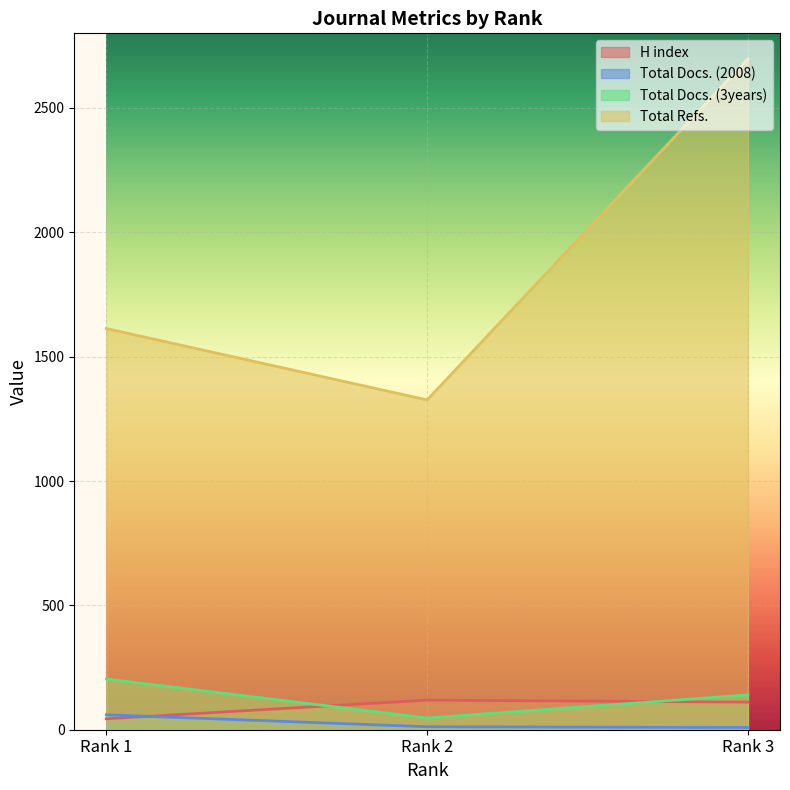

What value does the Total Refs. series have at Rank 2, to the nearest 50?

1350